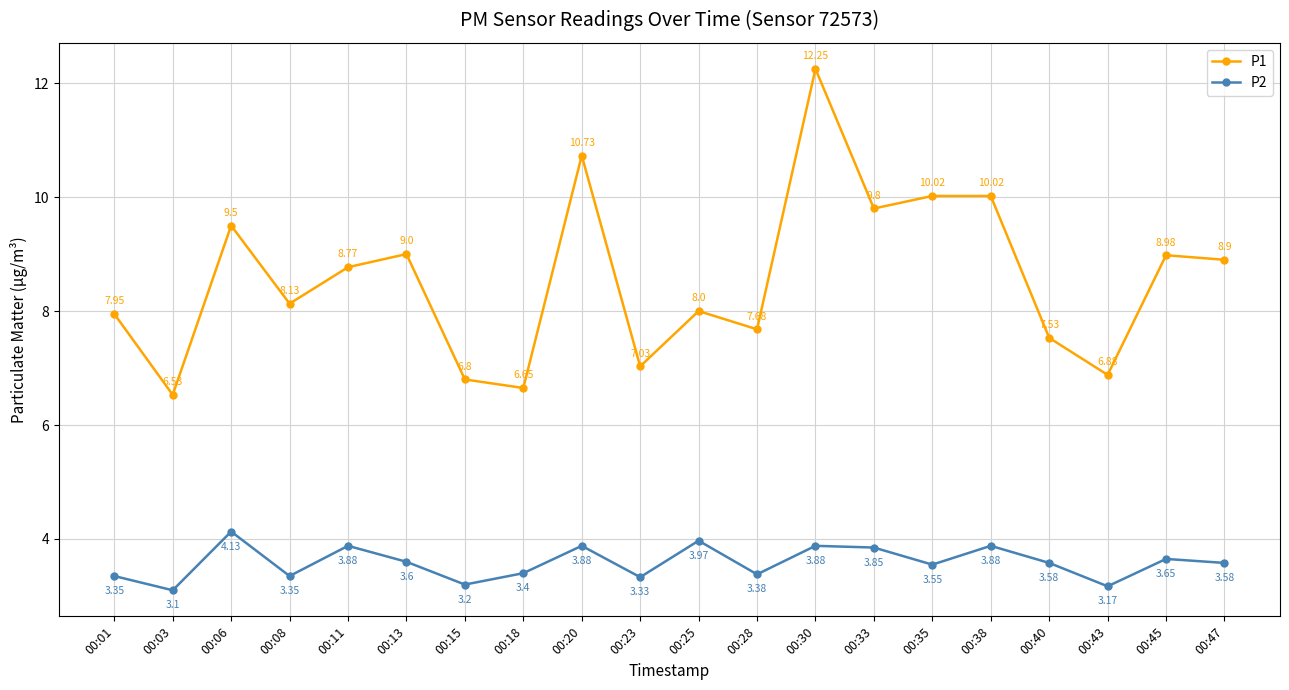

Does the chart have visible grid lines?

Yes